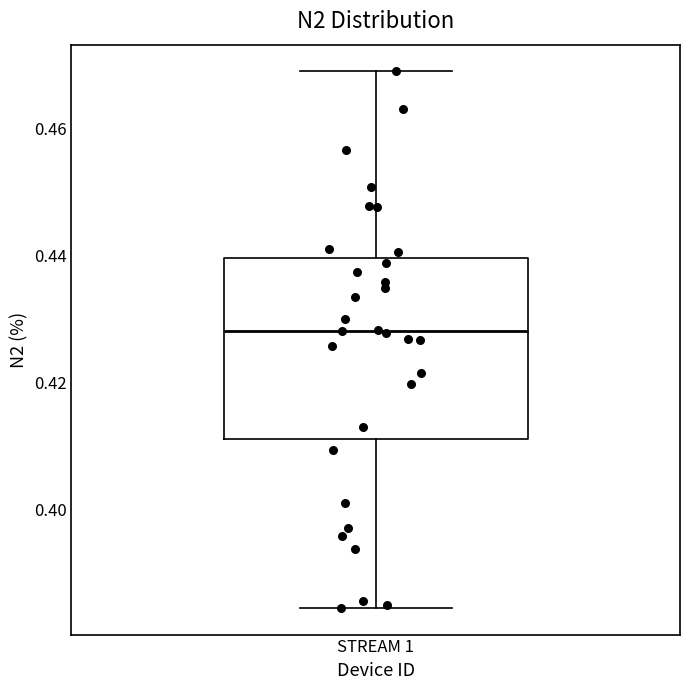

Where is the upper edge of the box for STREAM 1 on the y-axis? The values are not printed on the chart, so give them approximately, as read against the axis.

0.440